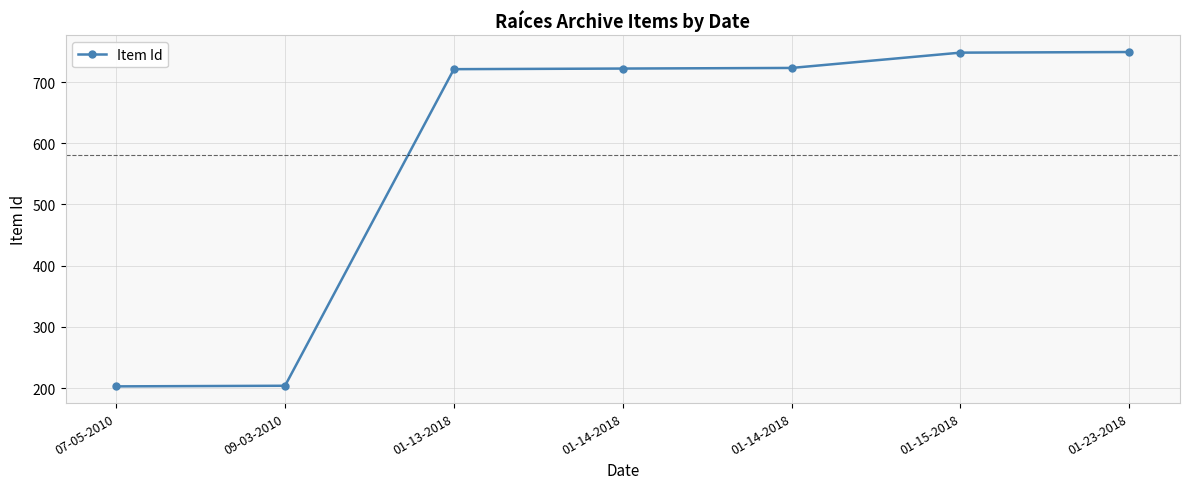

Is this an area chart (filled region under the line)?

No